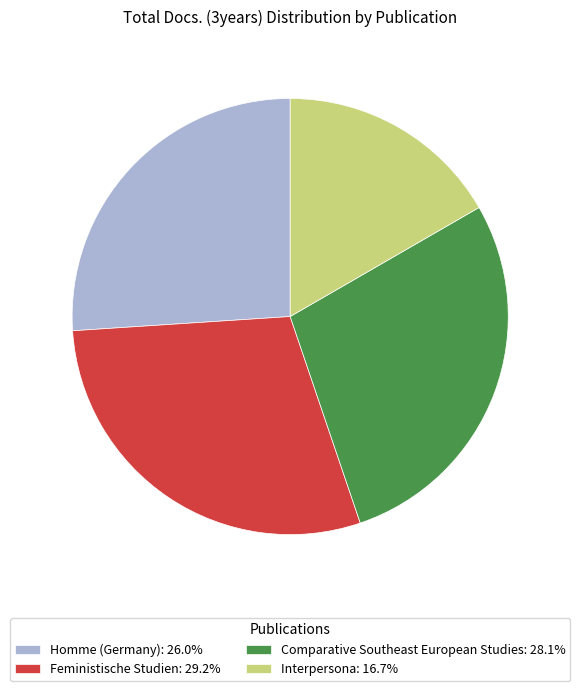

Which has a higher value, Comparative Southeast European Studies or Interpersona?

Comparative Southeast European Studies